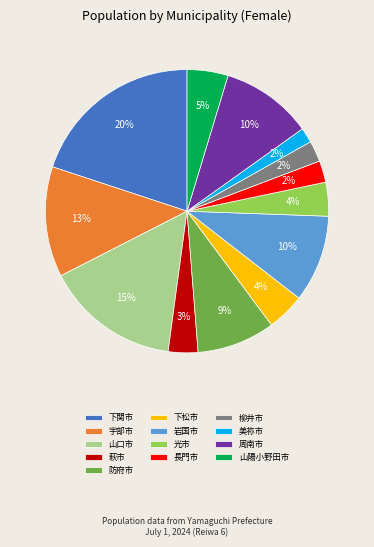

To the nearest percent, what percentage of the pie is 周南市?

10%